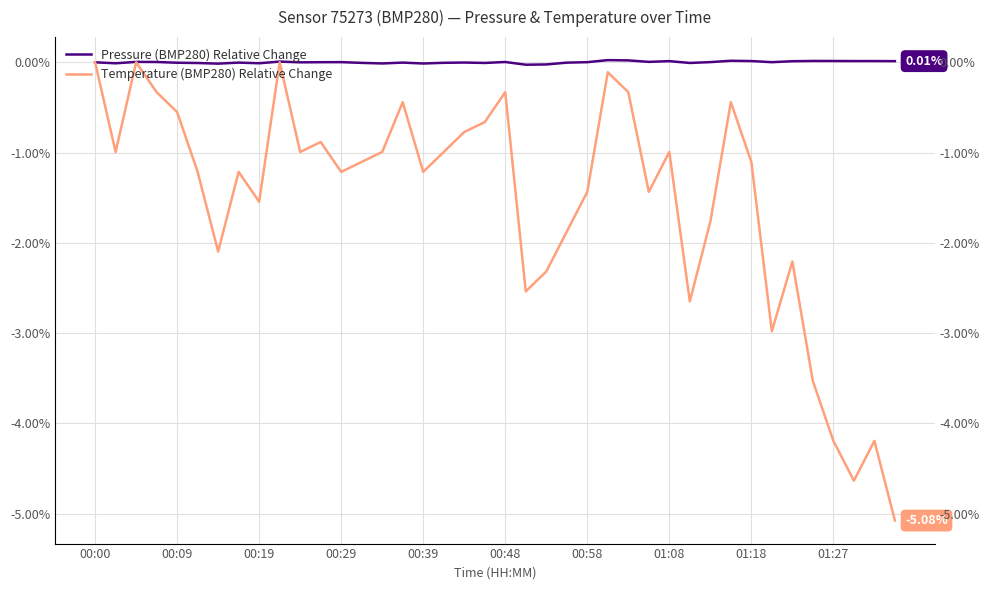

Reading left to right, extract all data points from this chart.

Pressure (BMP280) Relative Change: 0.0	-0.0	0.0	0.0	-0.0	-0.0	-0.0	-0.0	-0.0	0.0	-0.0	0.0	0.0	-0.0	-0.0	-0.0	-0.0	-0.0	-0.0	-0.0	0.0	-0.0	-0.0	-0.0	0.0	0.0	0.0	0.0	0.0	-0.0	0.0	0.0	0.0	0.0	0.0	0.0	0.0	0.0	0.0	0.0
Temperature (BMP280) Relative Change: 0.0	-1.0	0.0	-0.3	-0.6	-1.2	-2.1	-1.2	-1.5	0.0	-1.0	-0.9	-1.2	-1.1	-1.0	-0.4	-1.2	-1.0	-0.8	-0.7	-0.3	-2.5	-2.3	-1.9	-1.4	-0.1	-0.3	-1.4	-1.0	-2.6	-1.8	-0.4	-1.1	-3.0	-2.2	-3.5	-4.2	-4.6	-4.2	-5.1